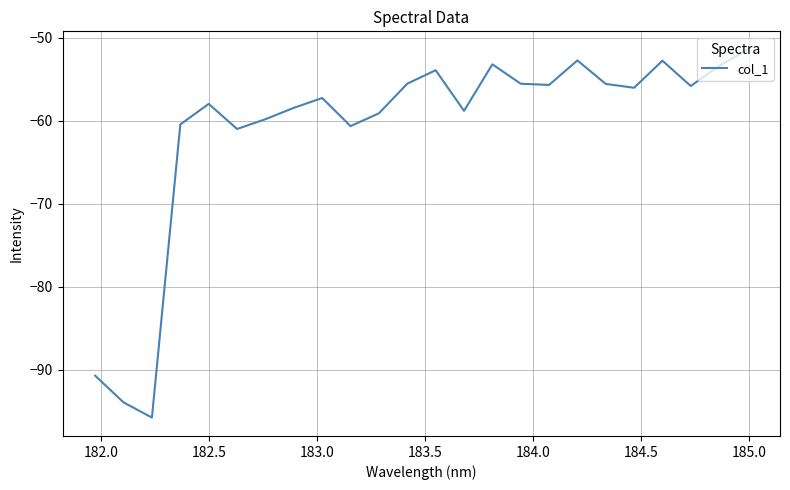

What is the maximum value shown in the chart?

-51.4